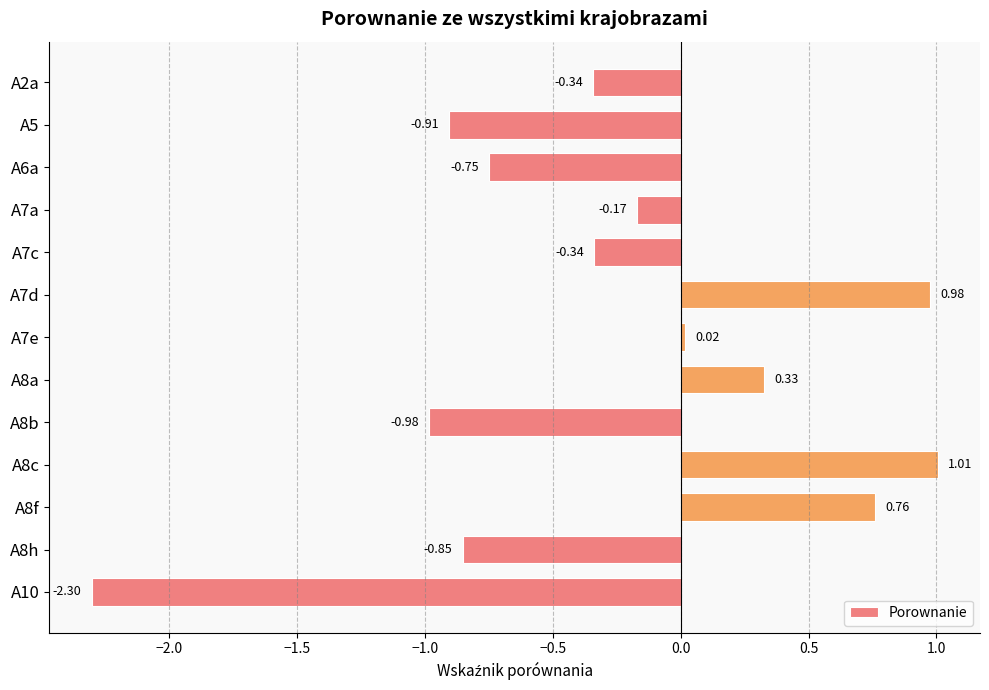

What is the sum of the values at A7e and A8h?

-0.8